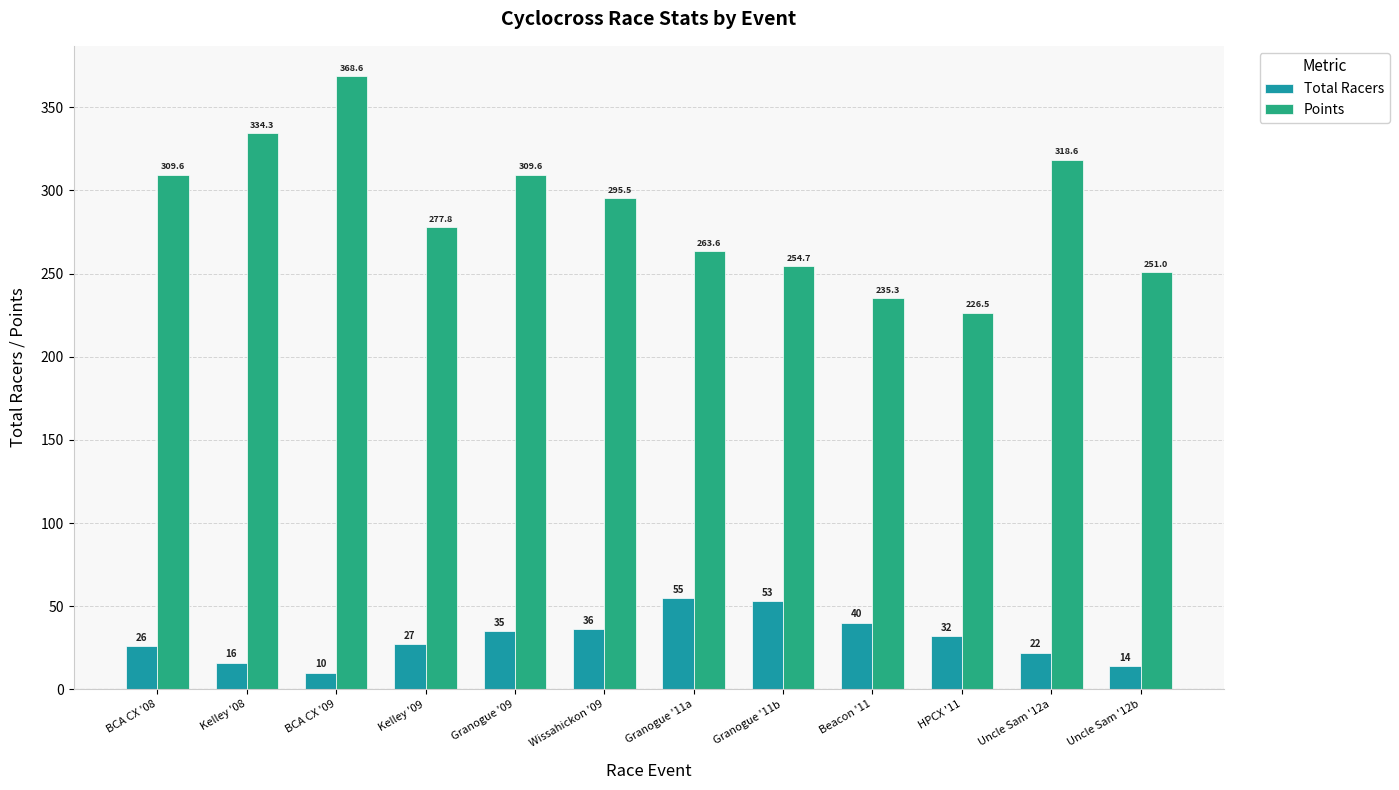

Where does the Total Racers series first go above 32?

Granogue '09